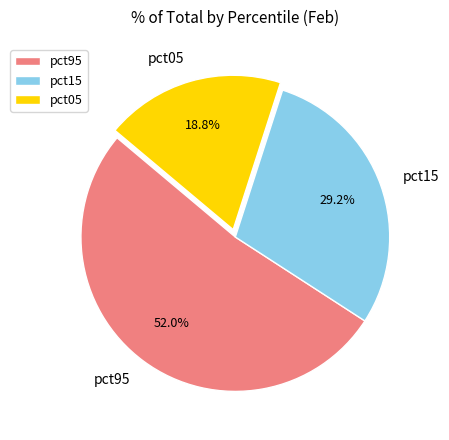

Which slice represents more than half of the pie?

pct95